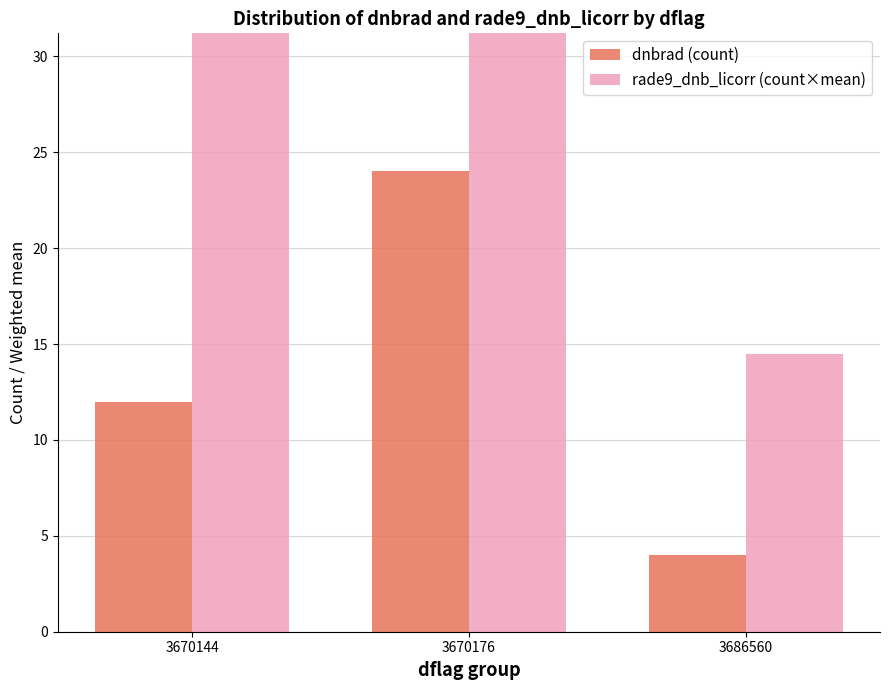

Are the bars horizontal?

No